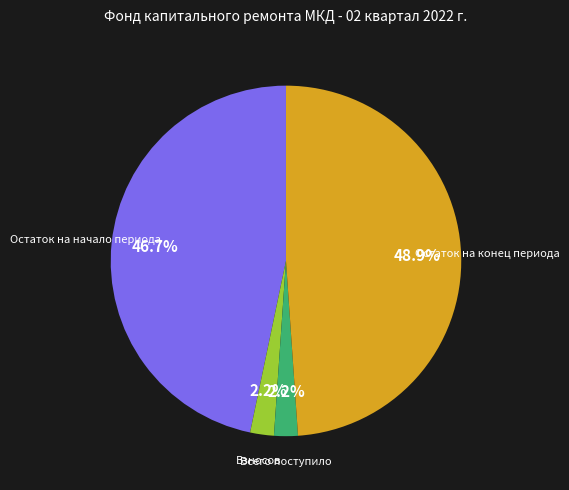

Is there any slice that represents more than half of the pie?

No